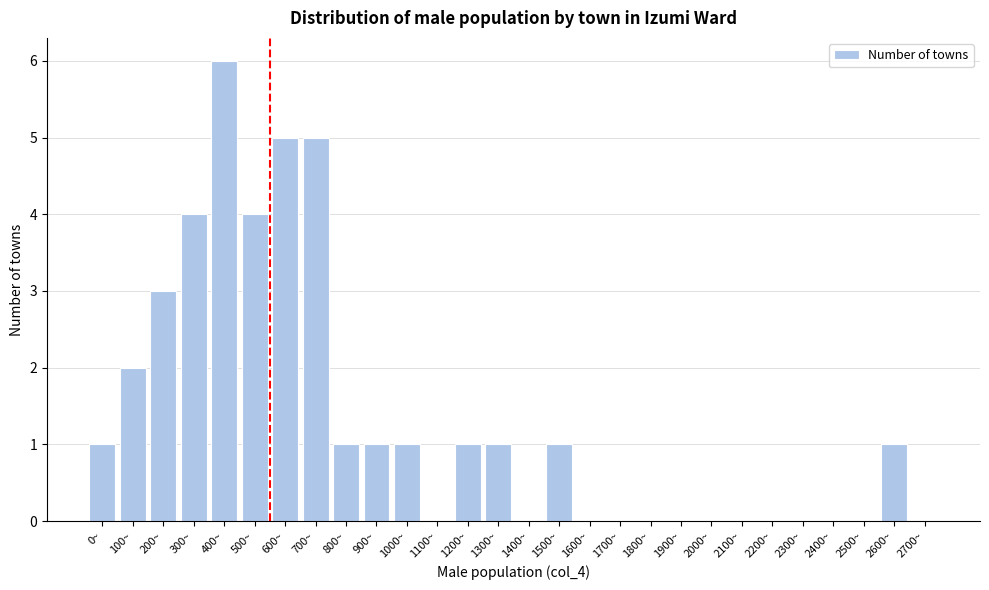

Reading left to right, list all the values displayed in this chart.

0~=1	100~=2	200~=3	300~=4	400~=6	500~=4	600~=5	700~=5	800~=1	900~=1	1000~=1	1100~=0	1200~=1	1300~=1	1400~=0	1500~=1	1600~=0	1700~=0	1800~=0	1900~=0	2000~=0	2100~=0	2200~=0	2300~=0	2400~=0	2500~=0	2600~=1	2700~=0